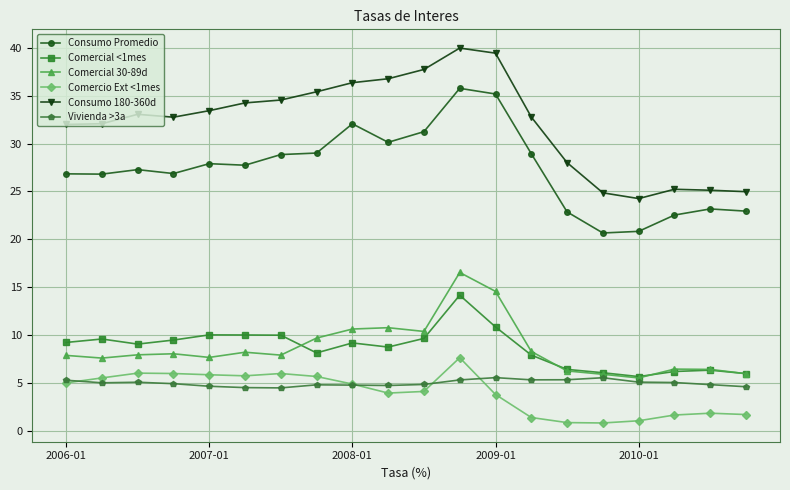

True or false: Comercio Ext <1mes has more than 1 points higher than both neighbors.

True